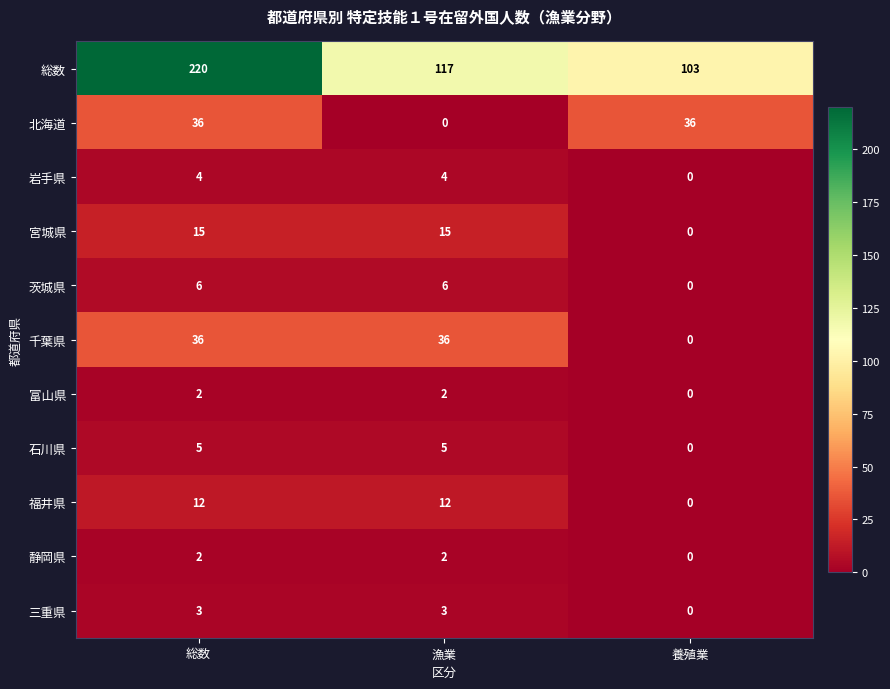

What is the greatest value displayed?

220